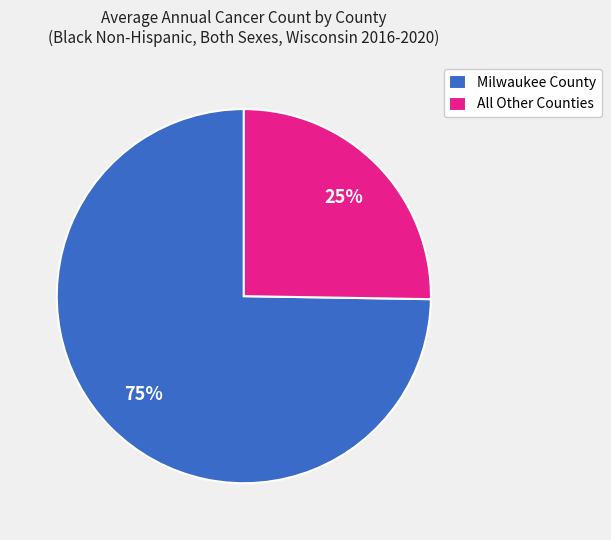

Which category has the smallest portion of the pie?

All Other Counties